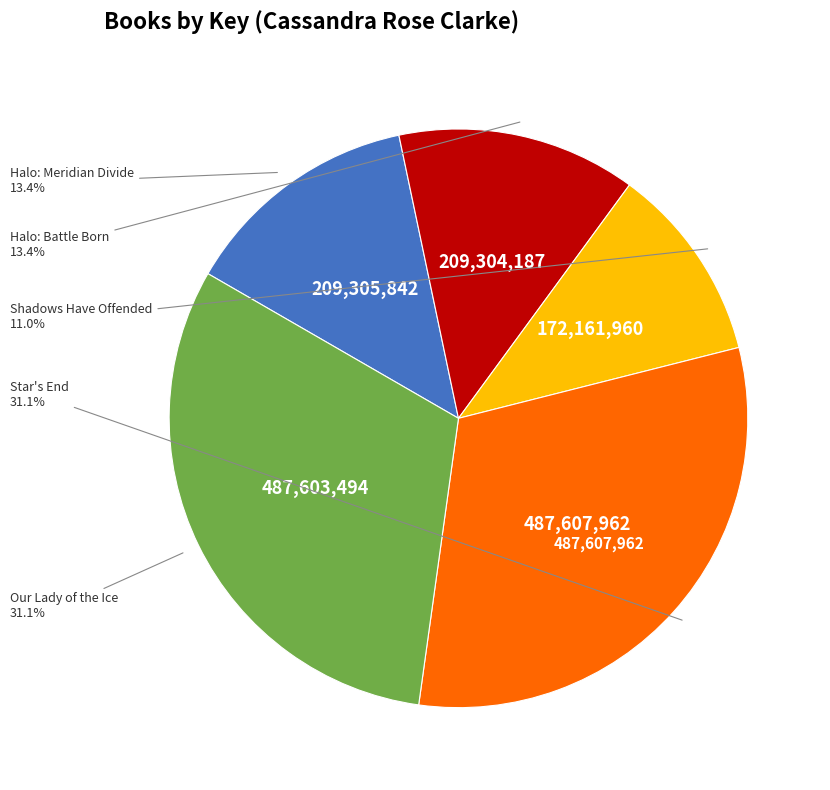

Is there a majority slice in this chart?

No